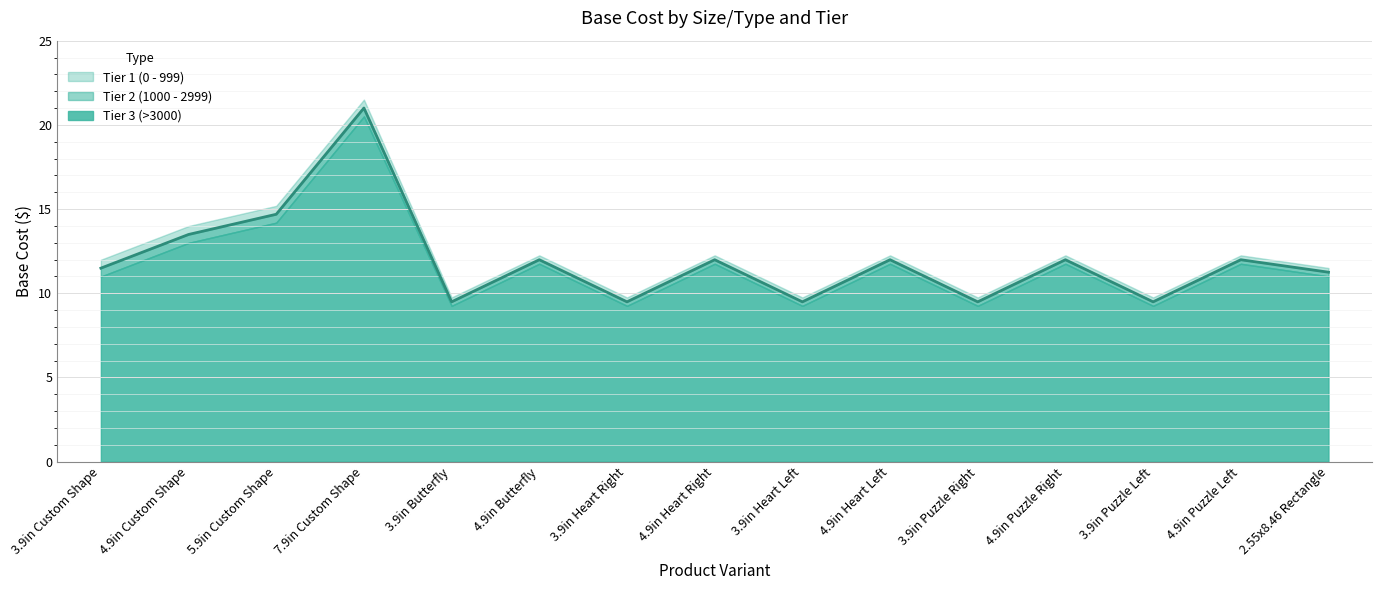

At which label is Tier 2 (1000 - 2999) closest to 15?

5.9in Custom Shape